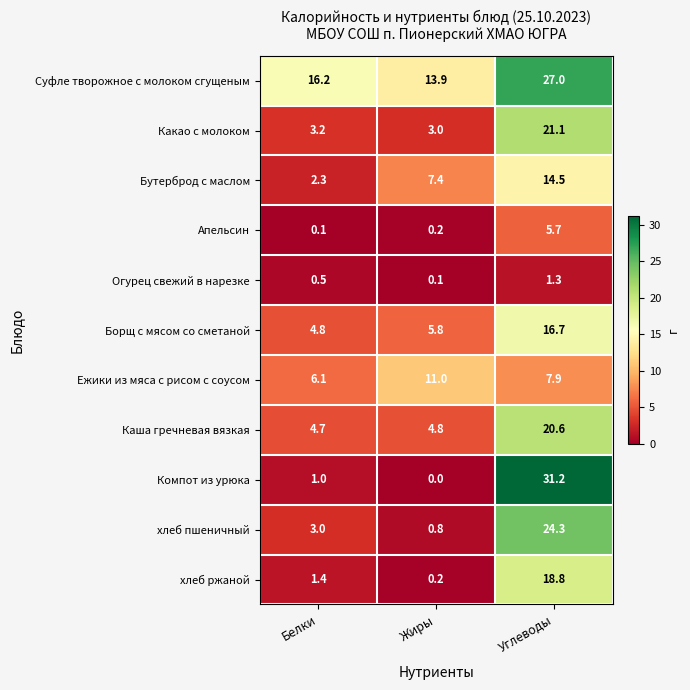

Which series has the widest spread of values?

Компот из урюка